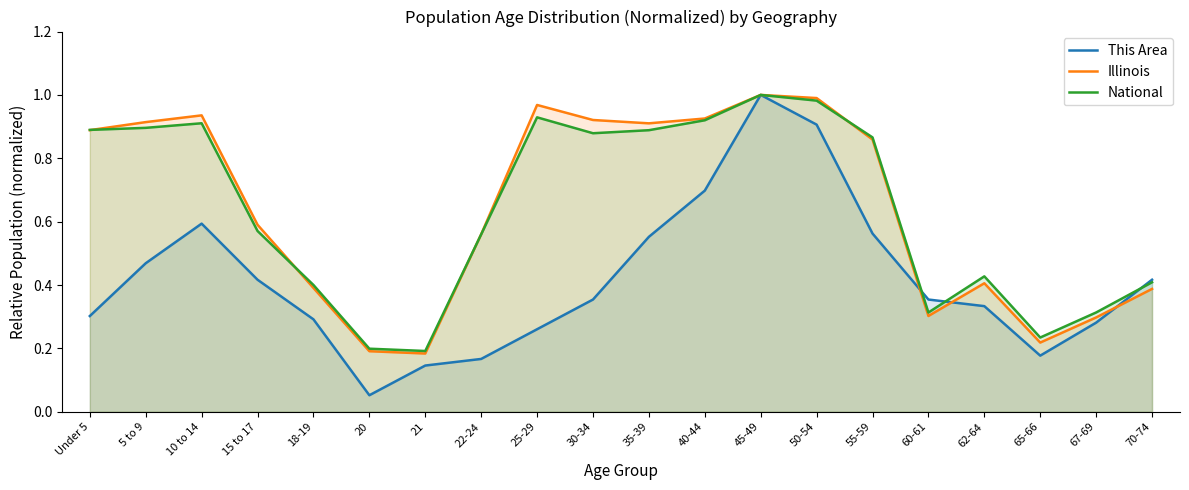

What is the lowest value of the Illinois series?

0.2